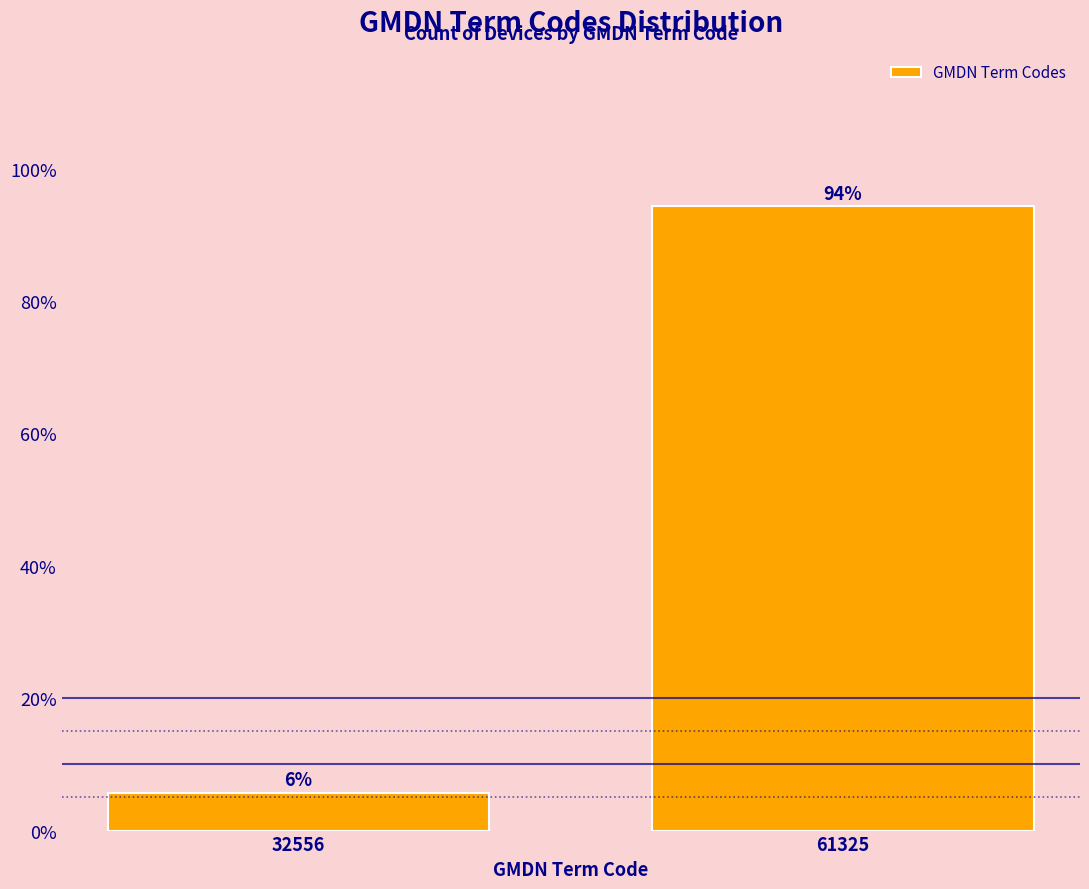

Where is the data nearest to the value 49?

32556